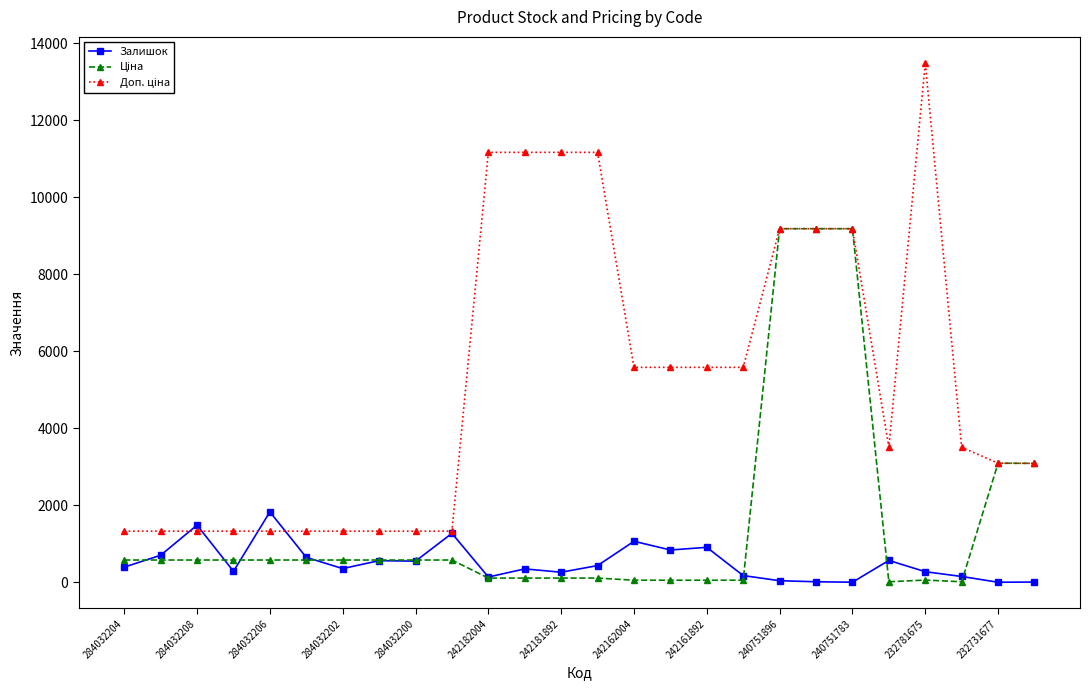

What is the difference between the maximum and second lowest values in the Ціна series?

9170.3